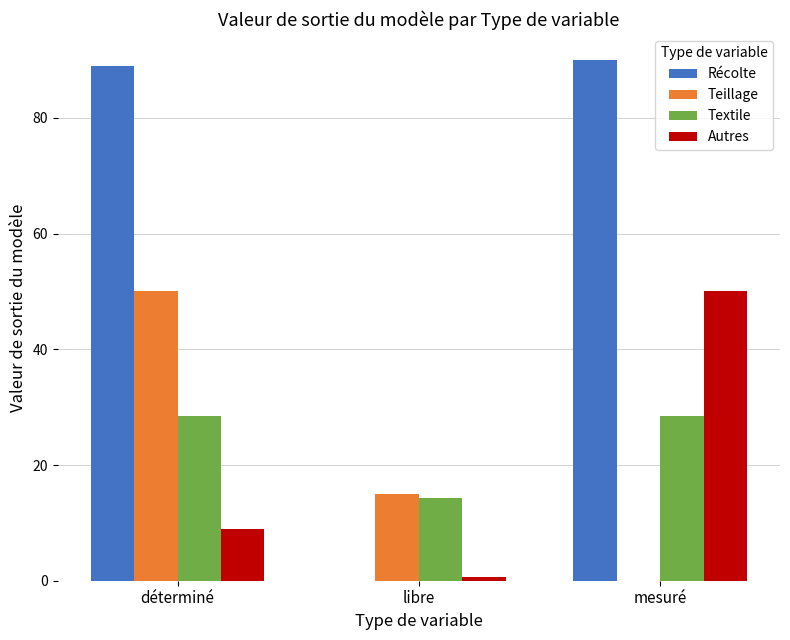

Which series changed the most between libre and mesuré?

Récolte